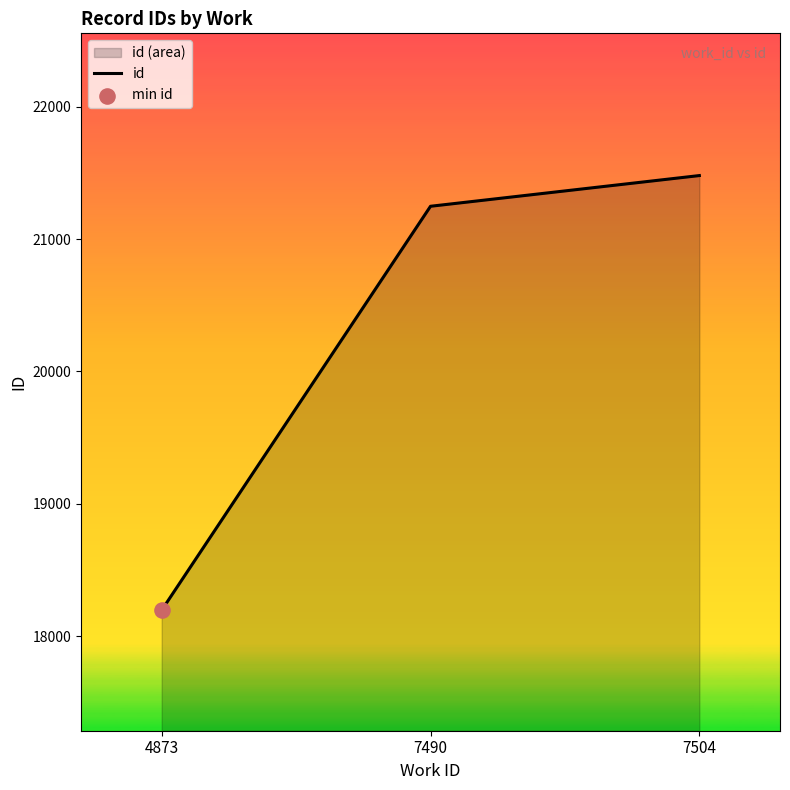

Between 4873 and 7504, which is larger?

7504